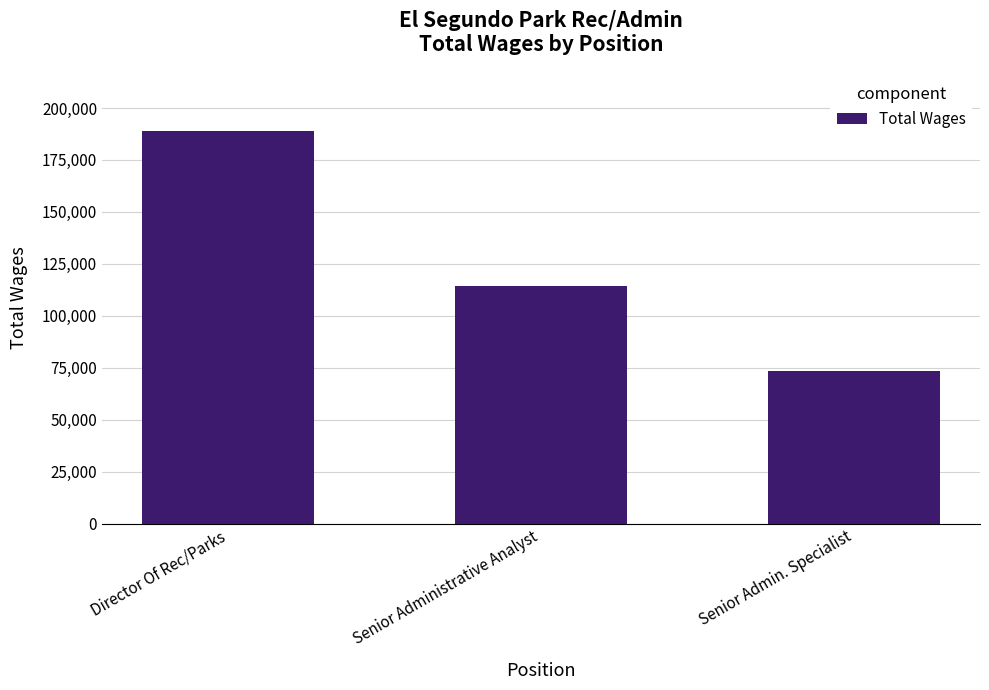

How many bars are there in total?

3